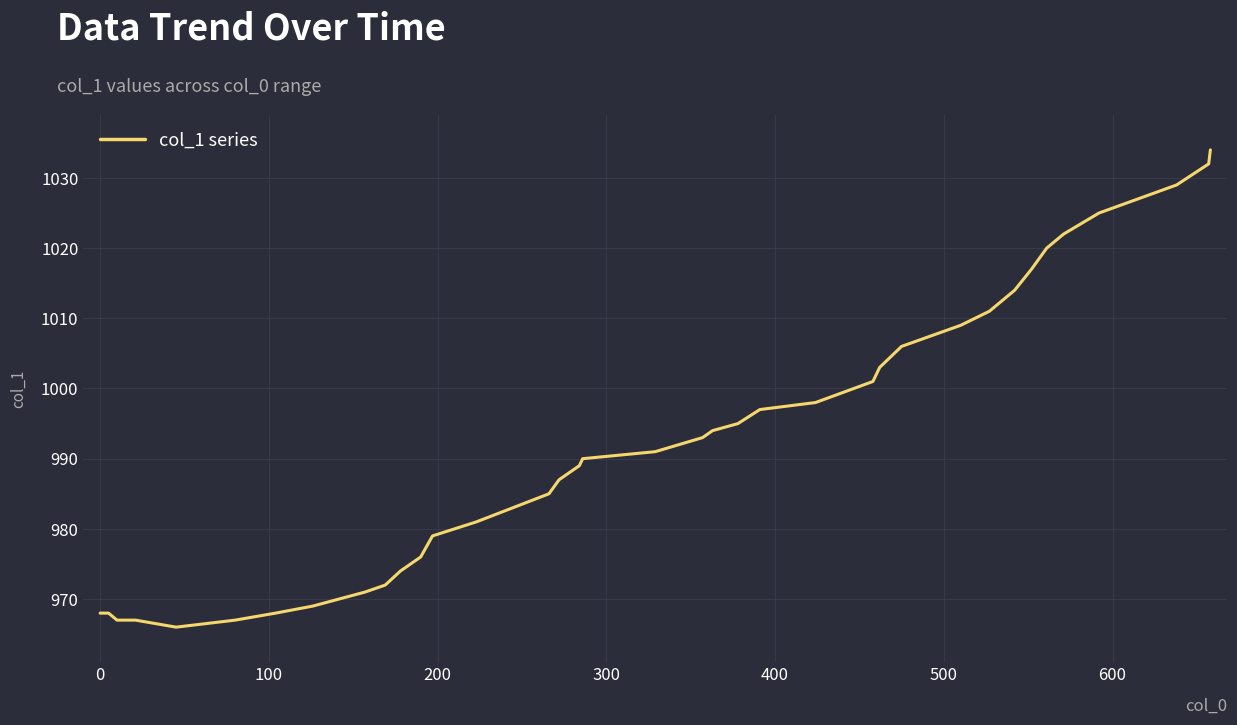

How many distinct data groups are displayed?

1